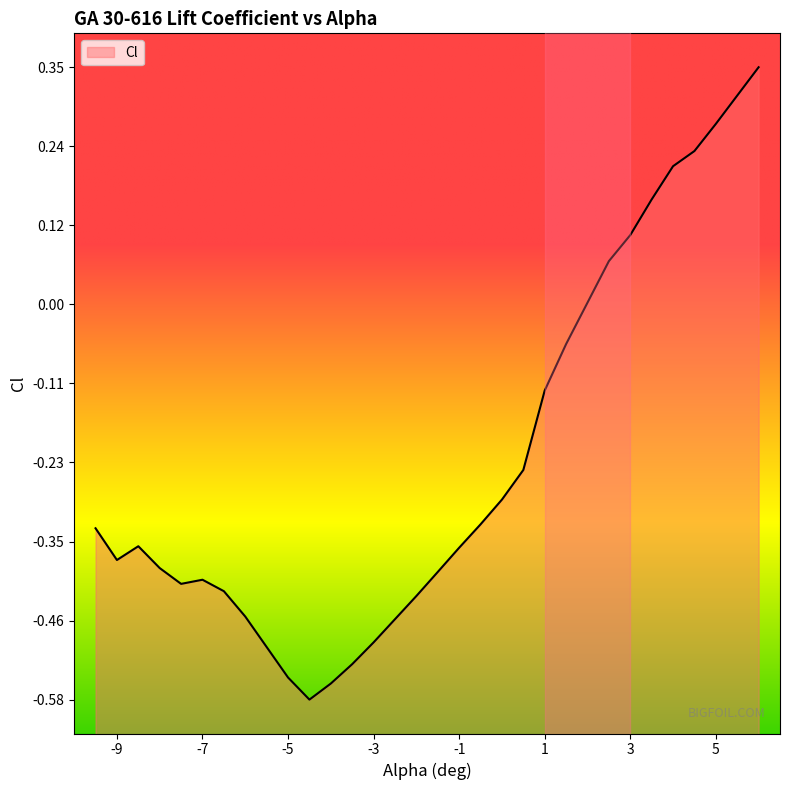

What is the difference between the maximum and second lowest values?

0.9